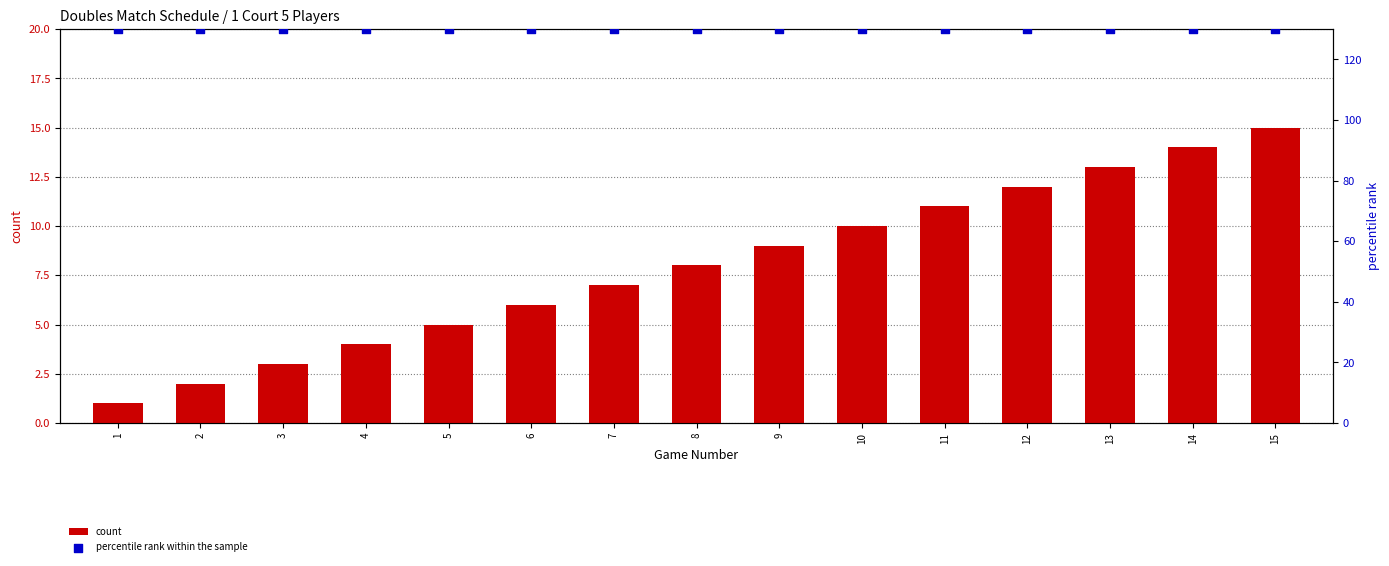

What are all the series names shown in the legend?

count, percentile rank within the sample